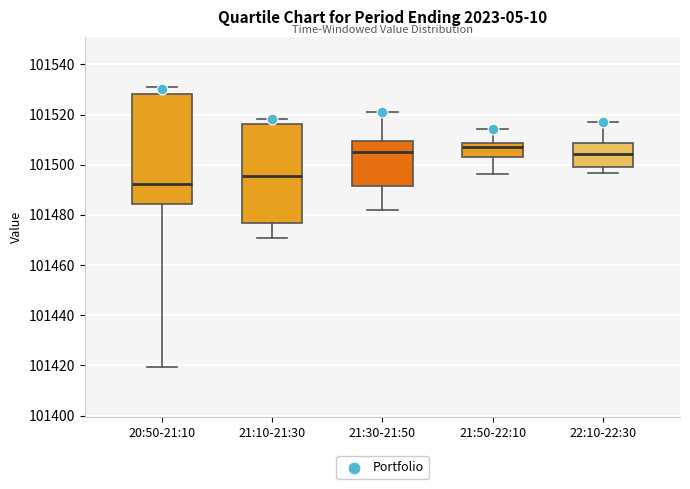

Which box is the tallest, from its lower edge to its upper edge?

20:50-21:10